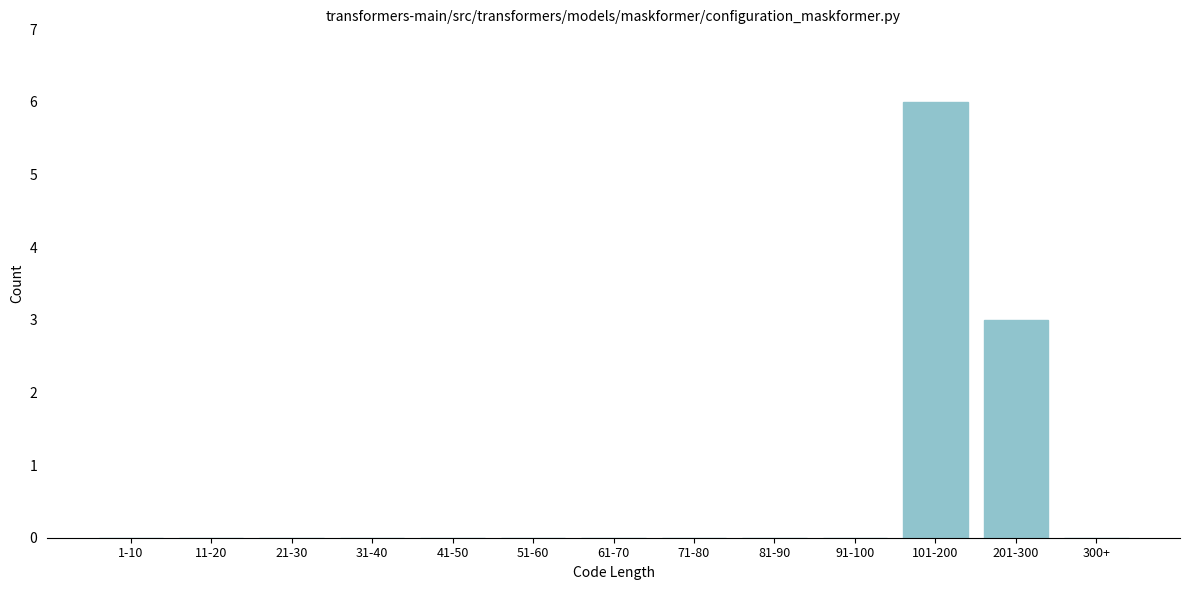

What is the sum of the values at 201-300 and 71-80?

3